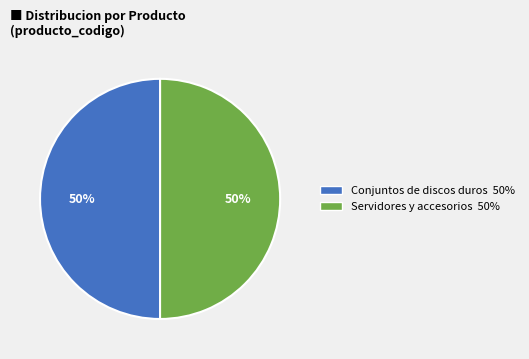

The Servidores y accesorios slice represents 38% of the pie. True or false?

False